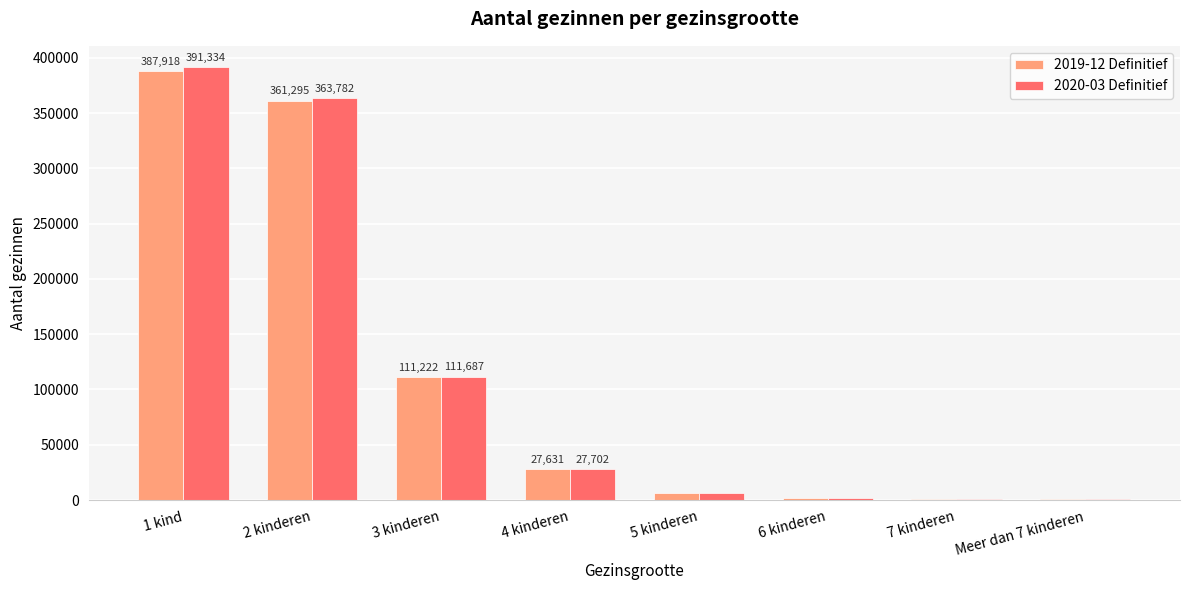

Which series has the largest range (max minus min)?

2020-03 Definitief